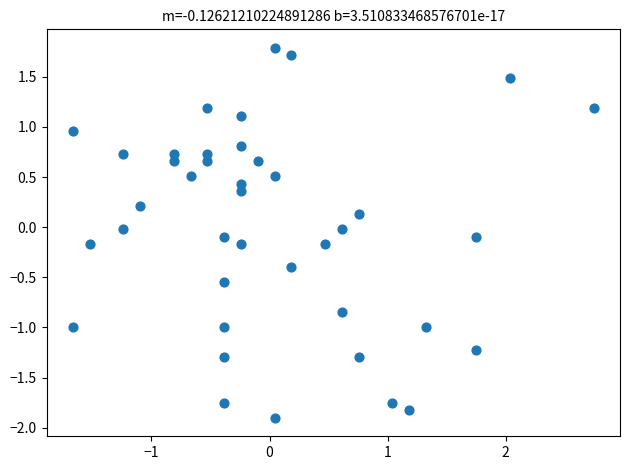

What is the range of X values (max minus min)?

4.4